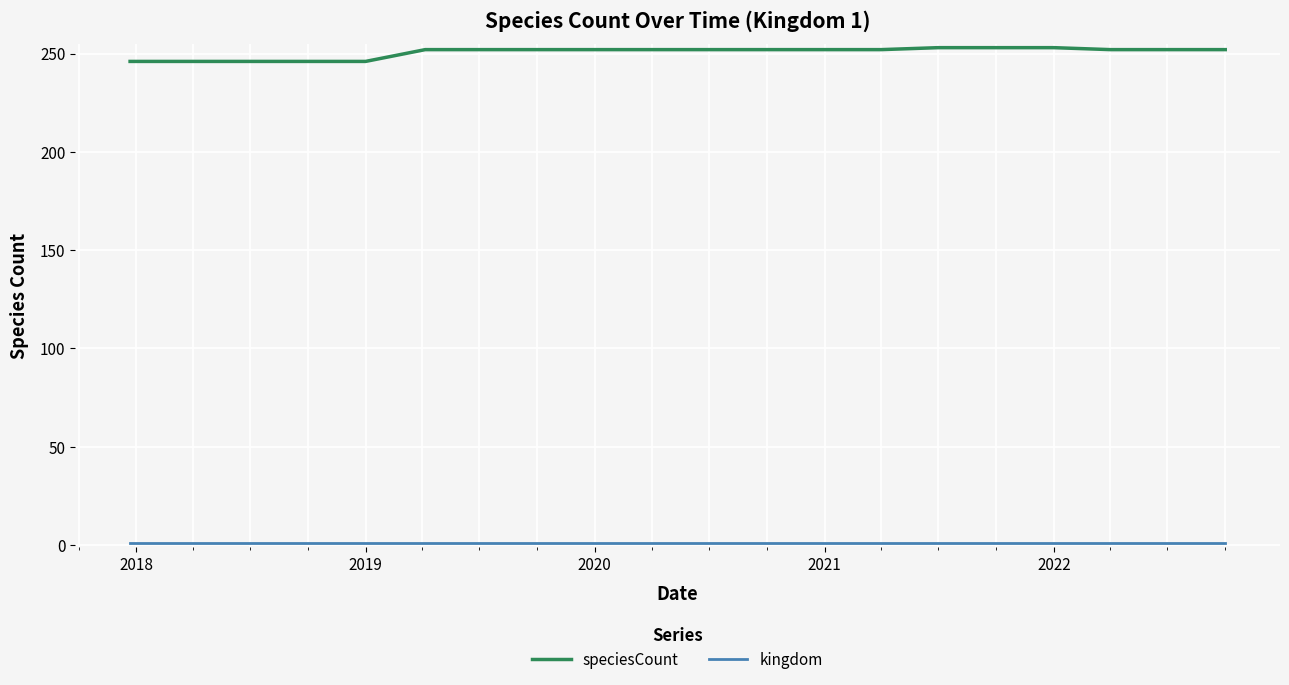

What is the difference between the maximum and minimum values in the speciesCount series?

7